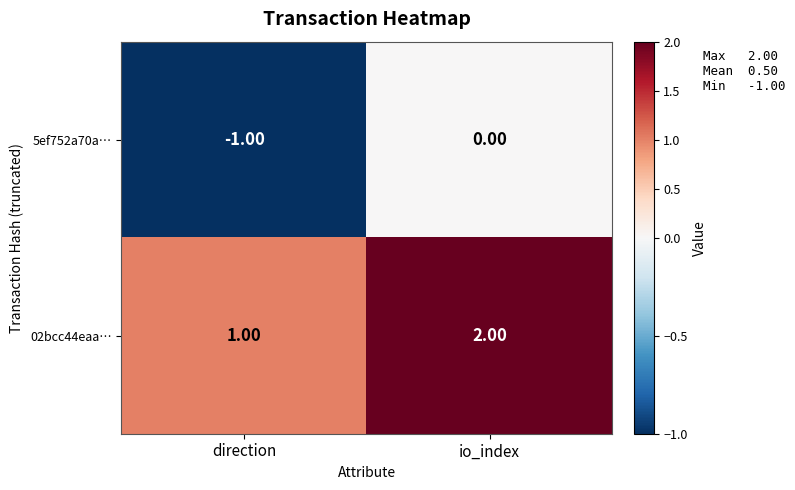

At which category is the sum across all series the highest?

io_index